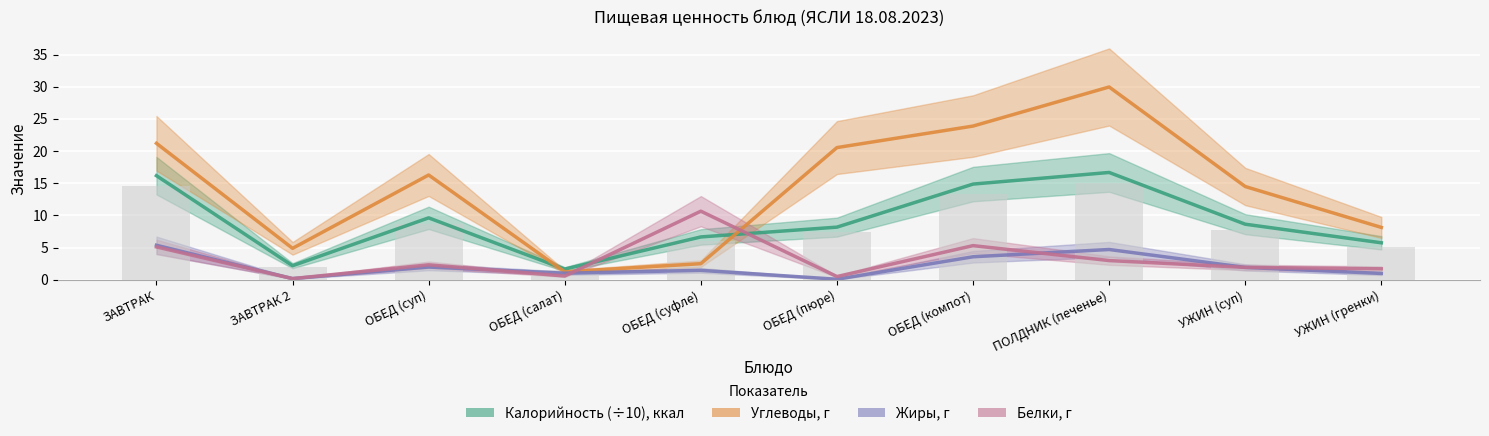

How many bars are there in each group?

4